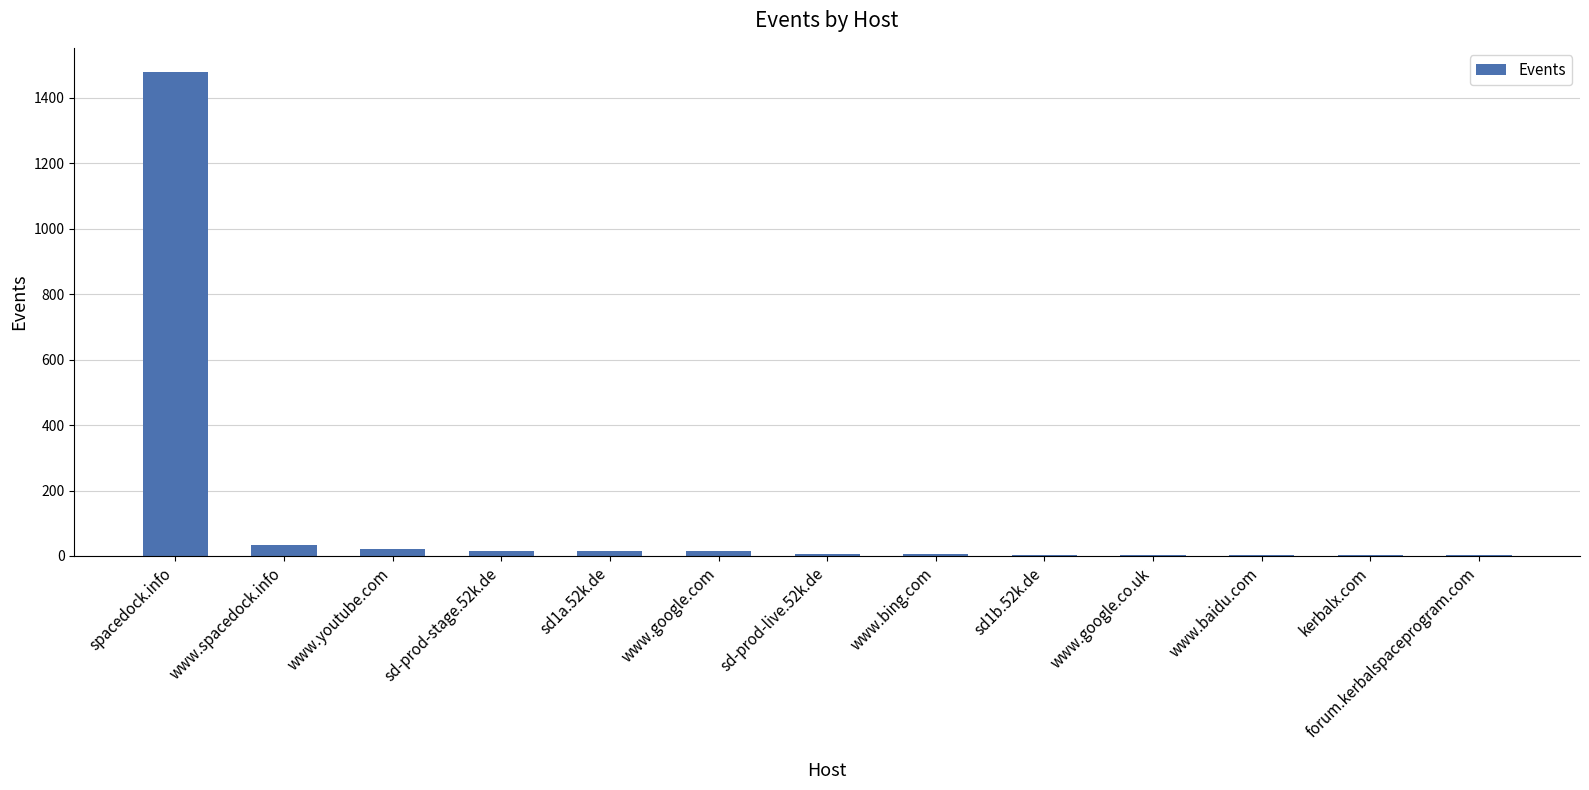

Between sd1a.52k.de and spacedock.info, which is larger?

spacedock.info